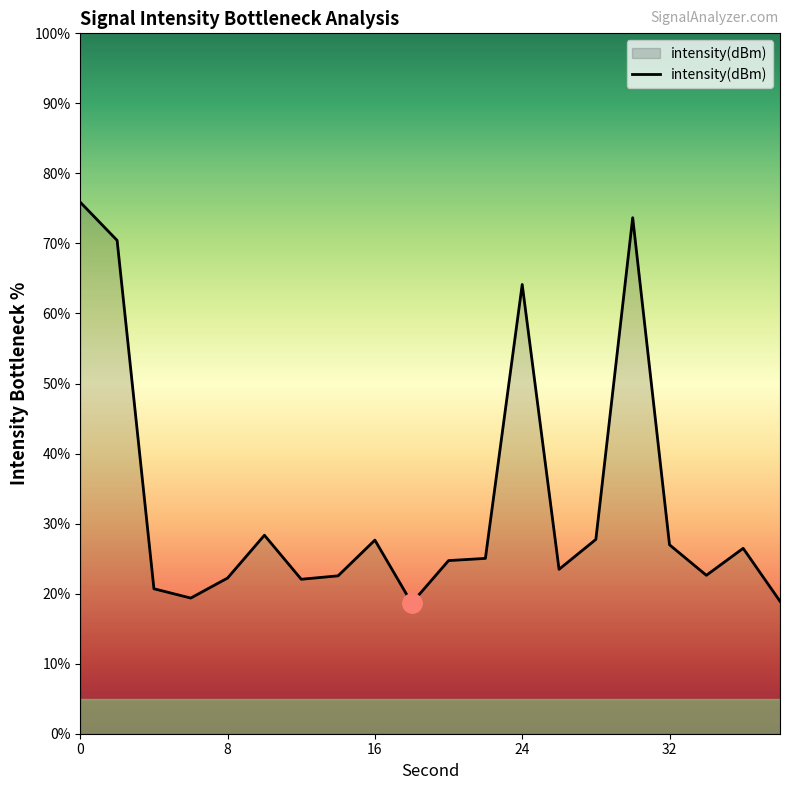

What is the maximum value shown in the chart?

75.9